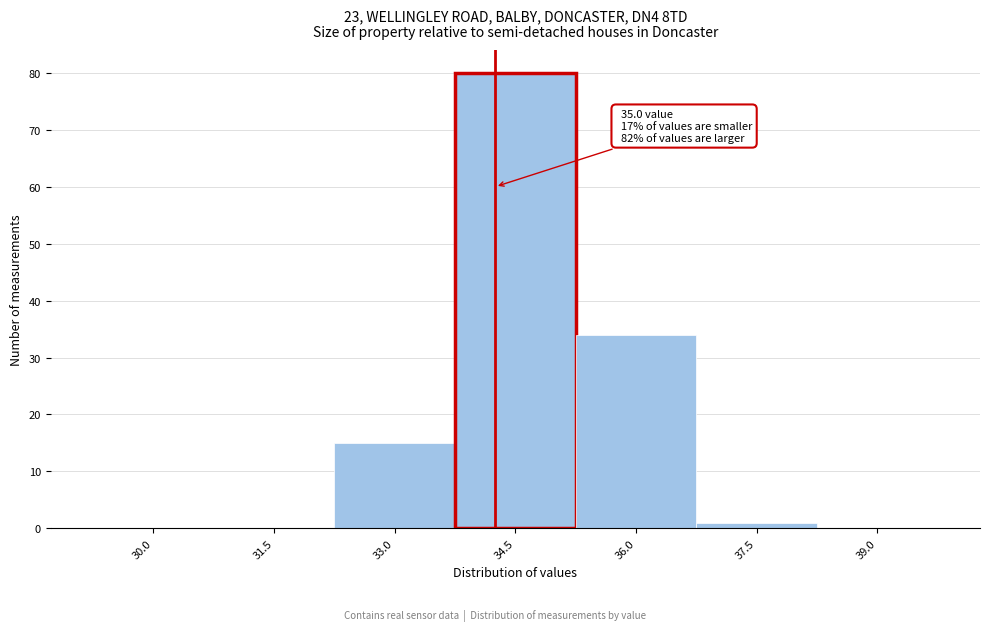

Reading left to right, list all the values displayed in this chart.

30.0=0	31.5=0	33.0=15	34.5=80	36.0=34	37.5=1	39.0=0